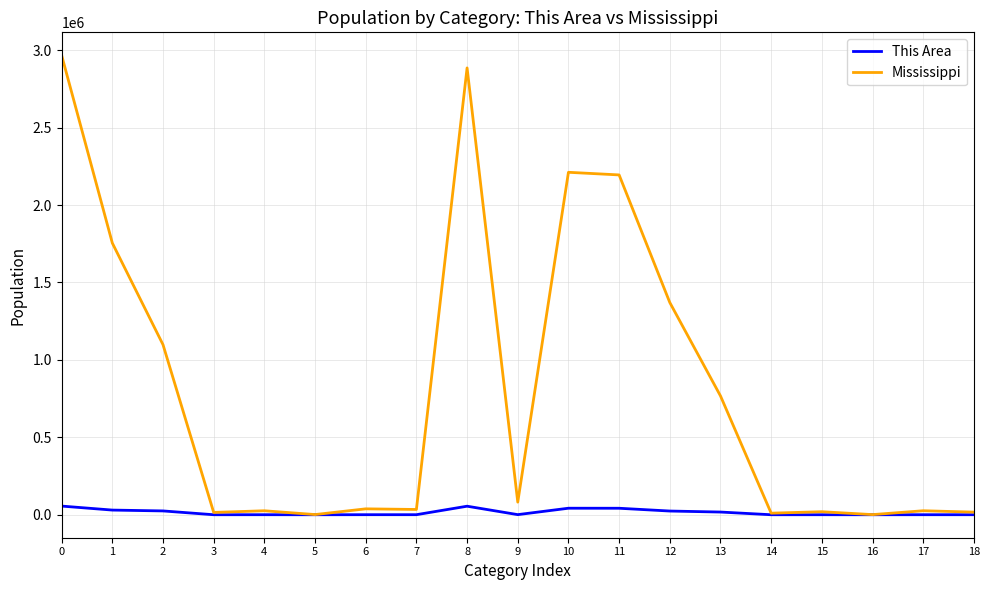

What is the sum of all This Area values?

294182